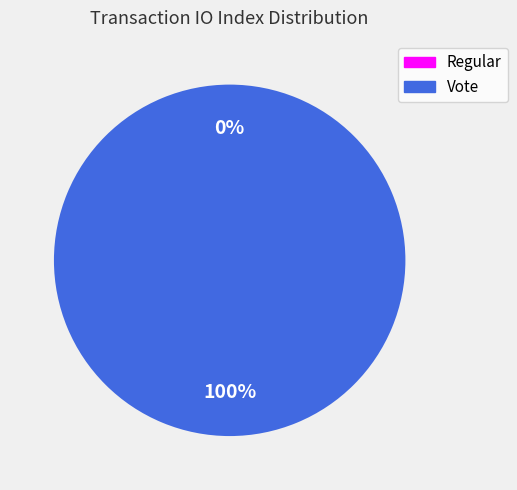

What percentage is the Vote slice, to the nearest percent?

100%